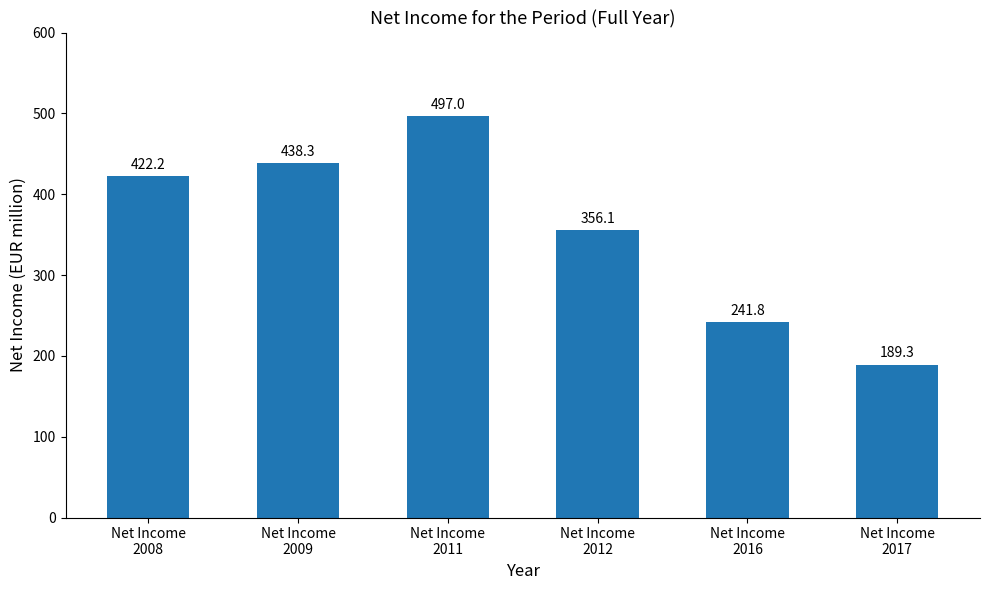

What is the value of the 1st bar from the left?

422.2